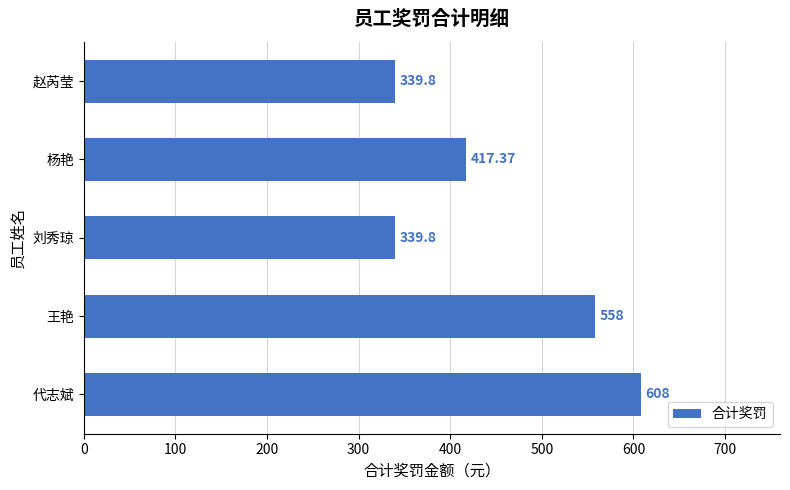

Where is the data nearest to the value 473?

杨艳